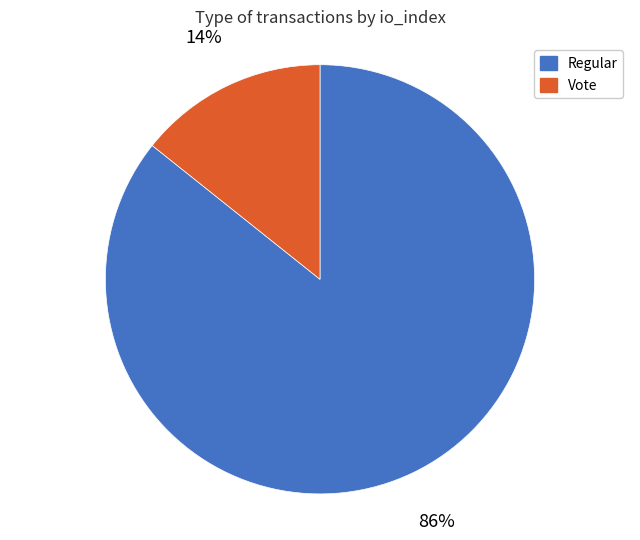

To the nearest percent, what is the combined percentage of Vote and Regular?

100%